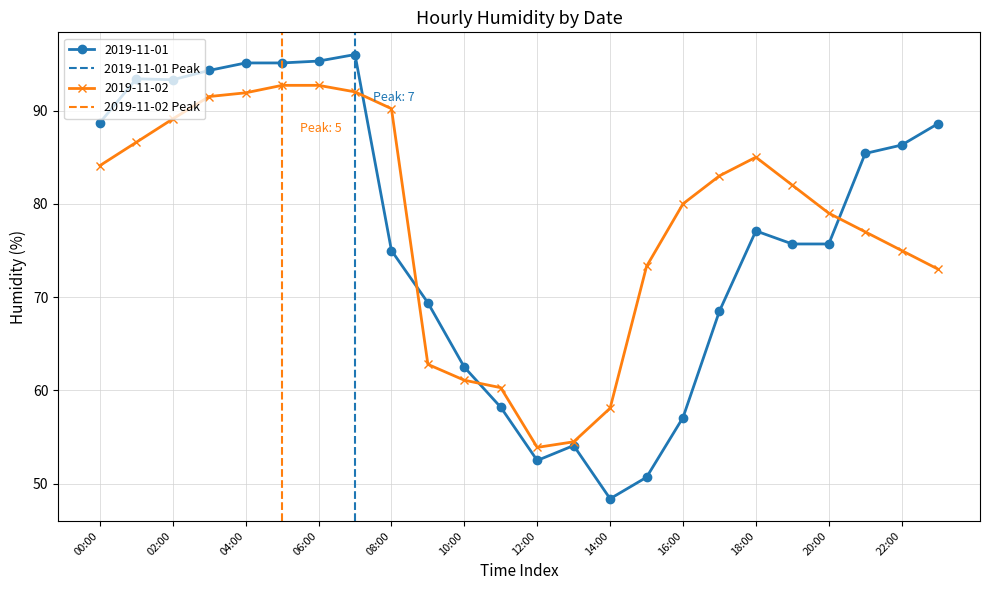

Does the chart display data point markers on the line(s)?

Yes